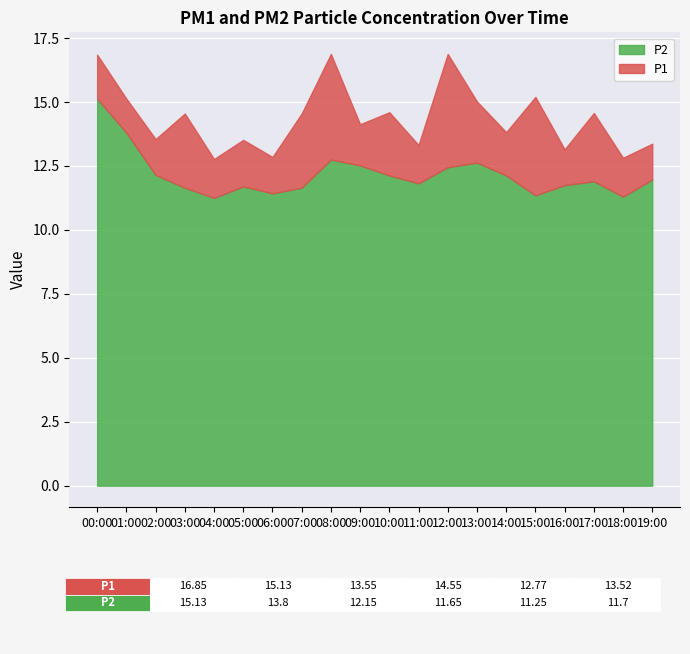

At which category is the sum across all series the highest?

00:00